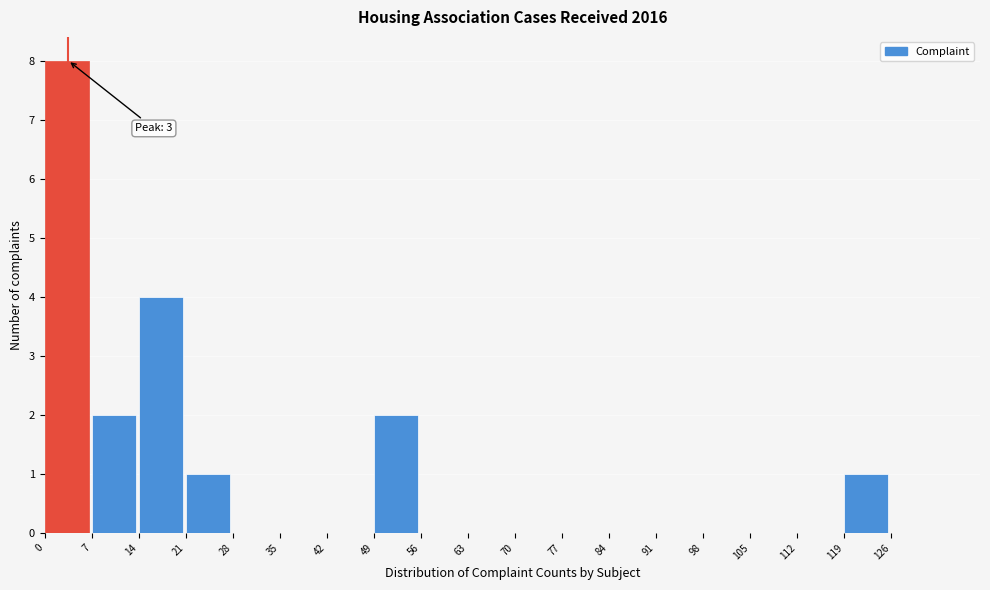

Over which range of the x-axis is the bar tallest?

0 to 7